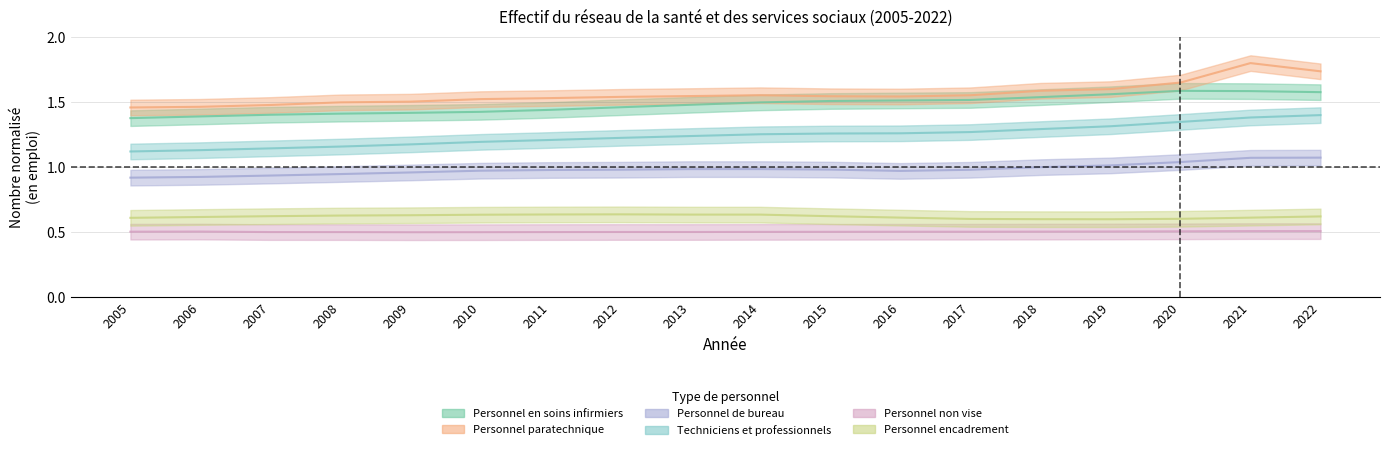

True or false: Personnel de bureau and Personnel encadrement cross at least once.

False